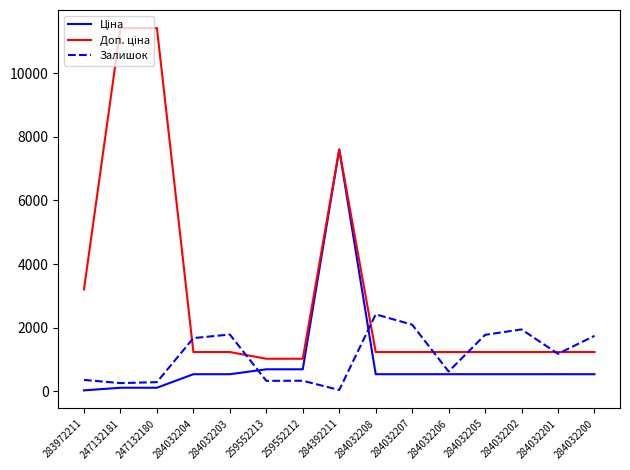

What is the maximum value for Залишок?

2419.0